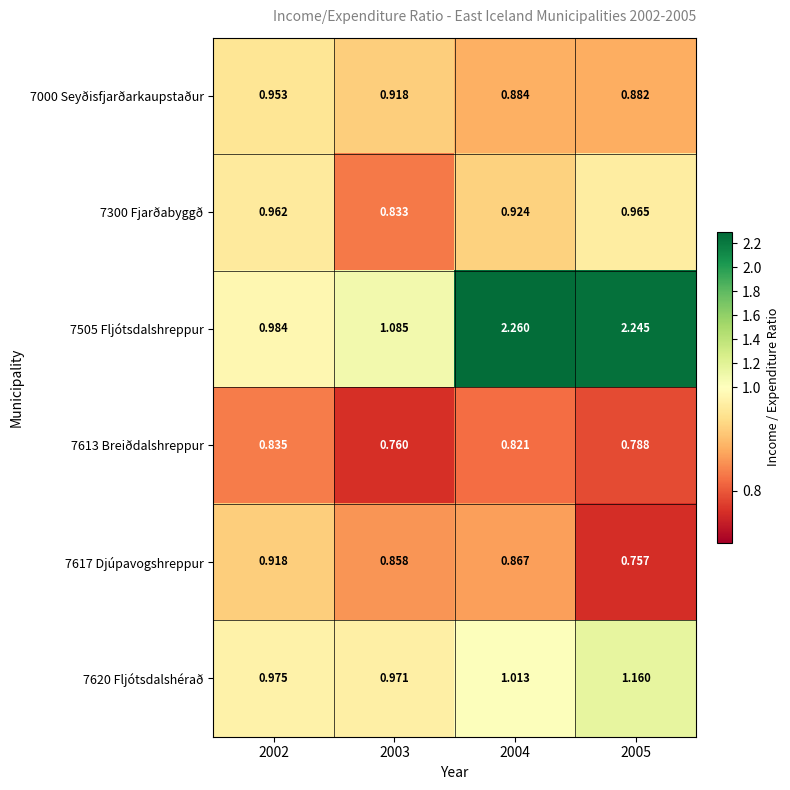

Is the value of 7617 Djúpavogshreppur at 2002 greater than the value of 7620 Fljótsdalshérað at 2005?

No